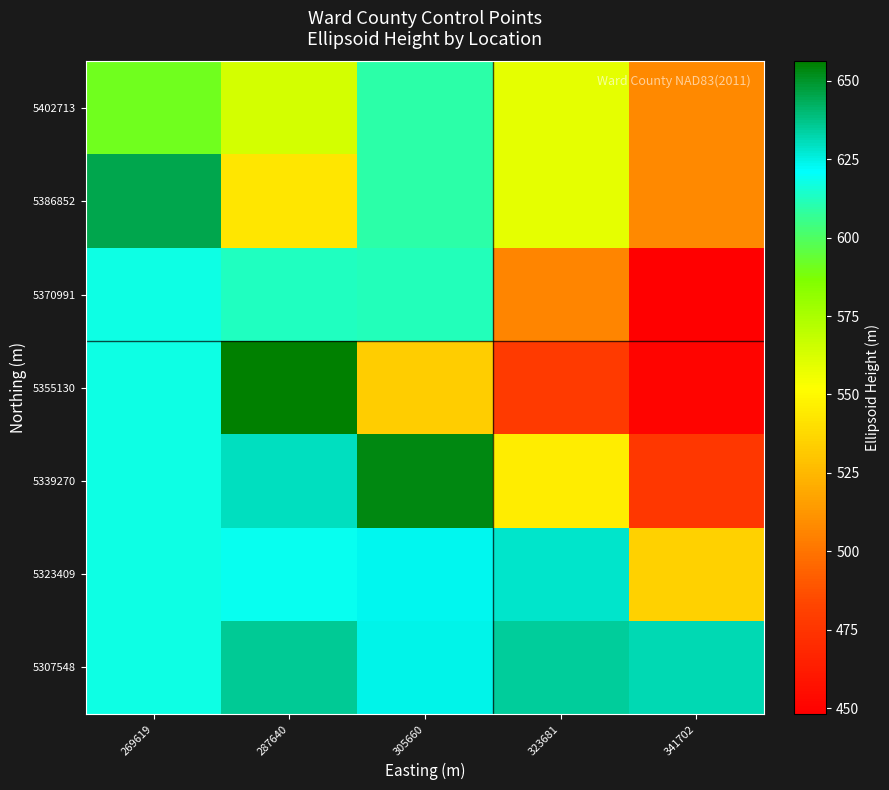

Which series has the widest spread of values?

5355130